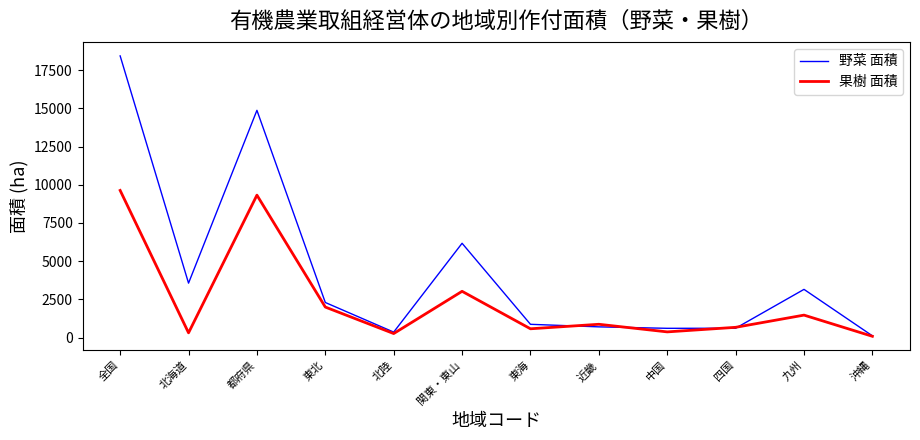

What is the average value of the 野菜 面積 series?

4312